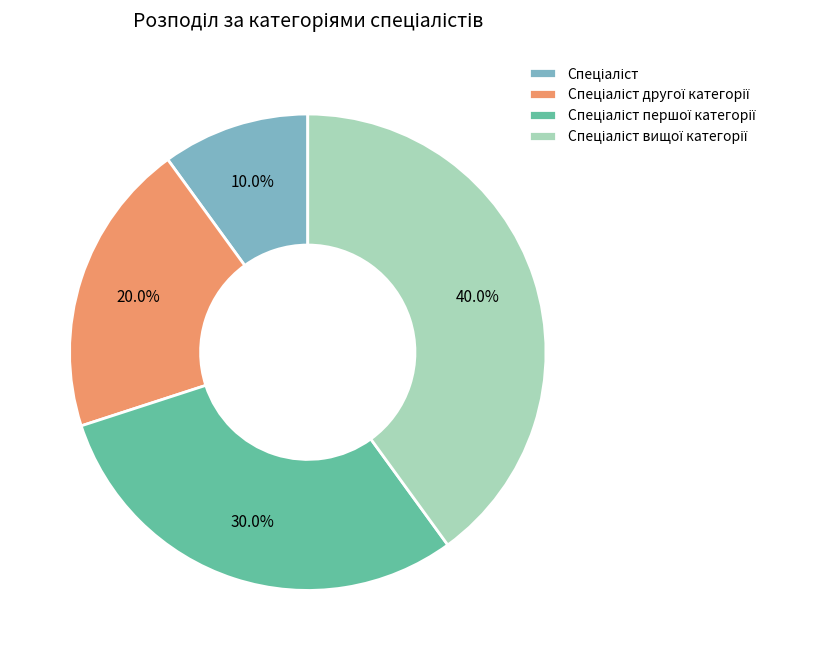

Is there a majority slice in this chart?

No